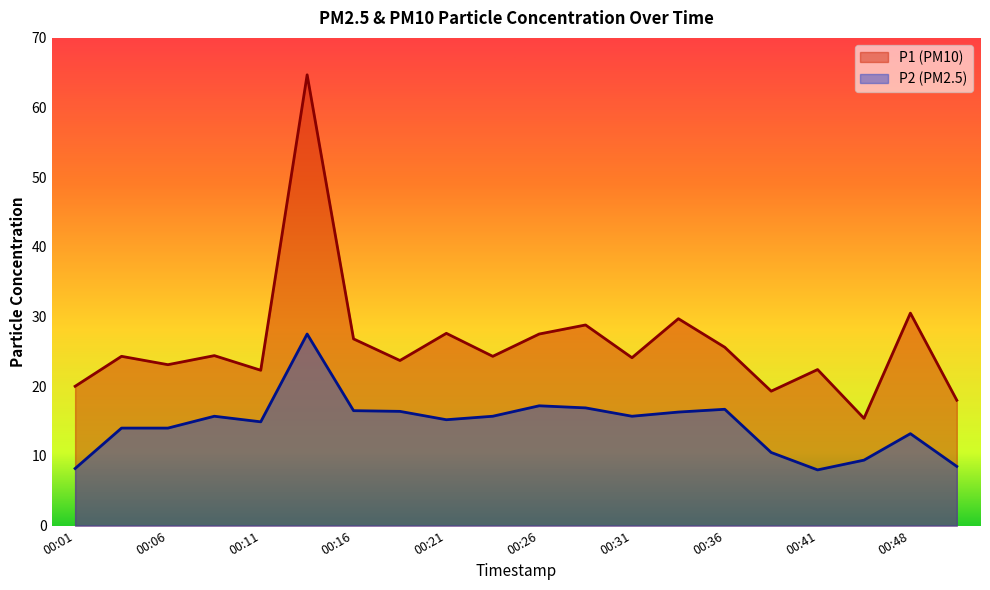

What is the sum of the P1 values at 00:03 and 00:23?

48.6